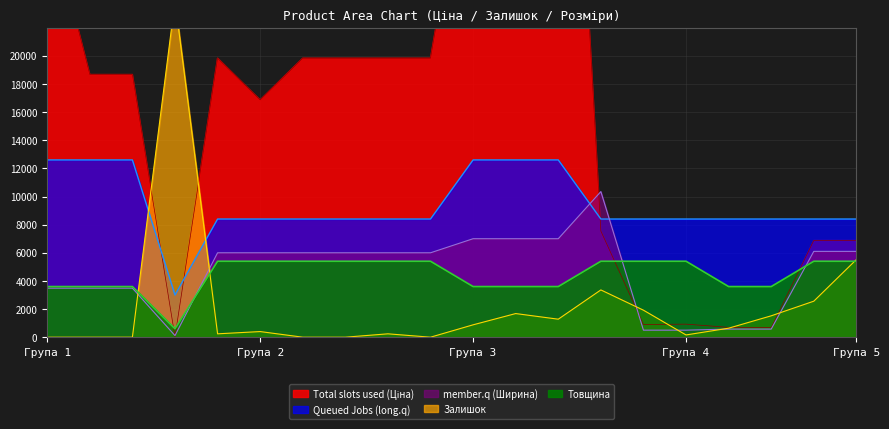

True or false: member.q (Ширина) and Queued Jobs (long.q) intersect in this chart.

True